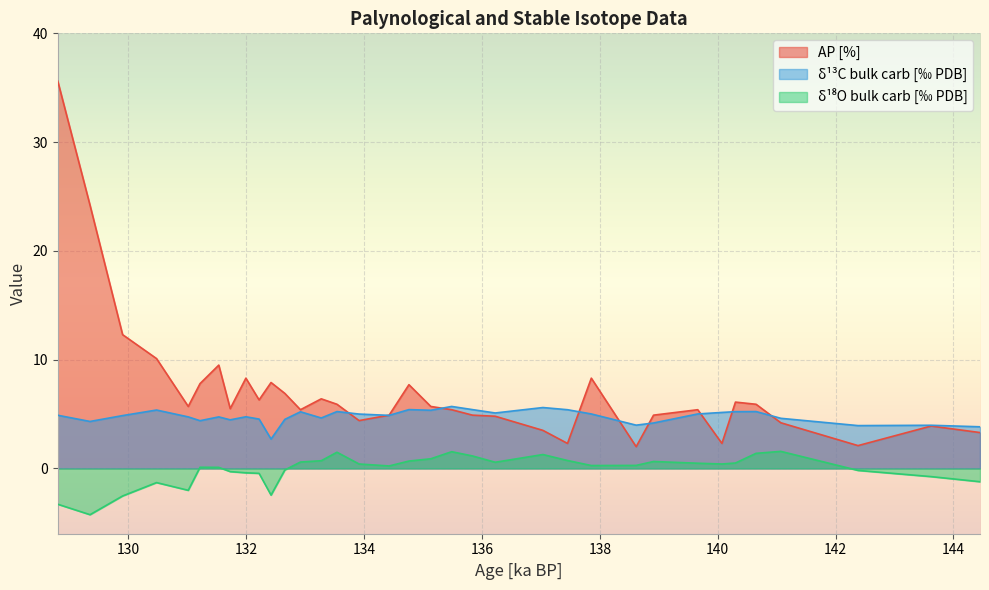

True or false: d18O bulk carb and AP [%] intersect in this chart.

False